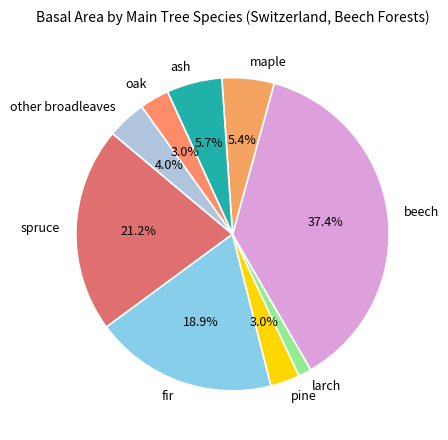

Which category has the smallest portion of the pie?

larch